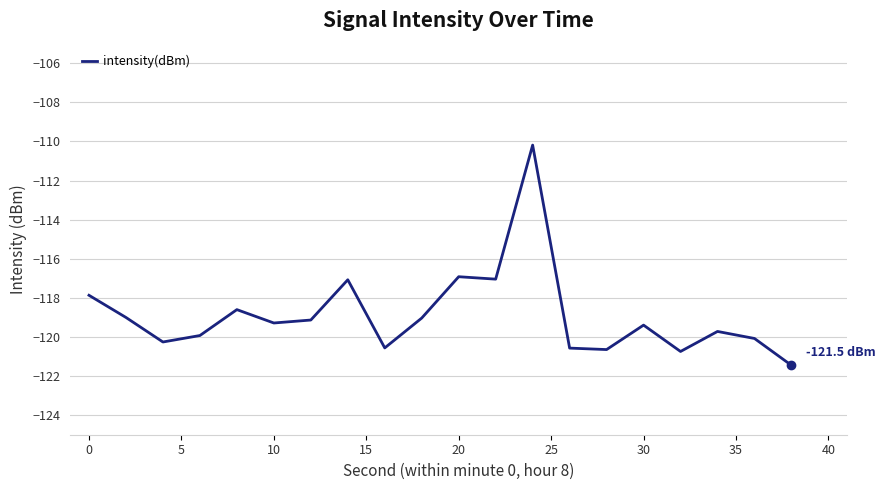

What is the greatest value displayed?

-110.2